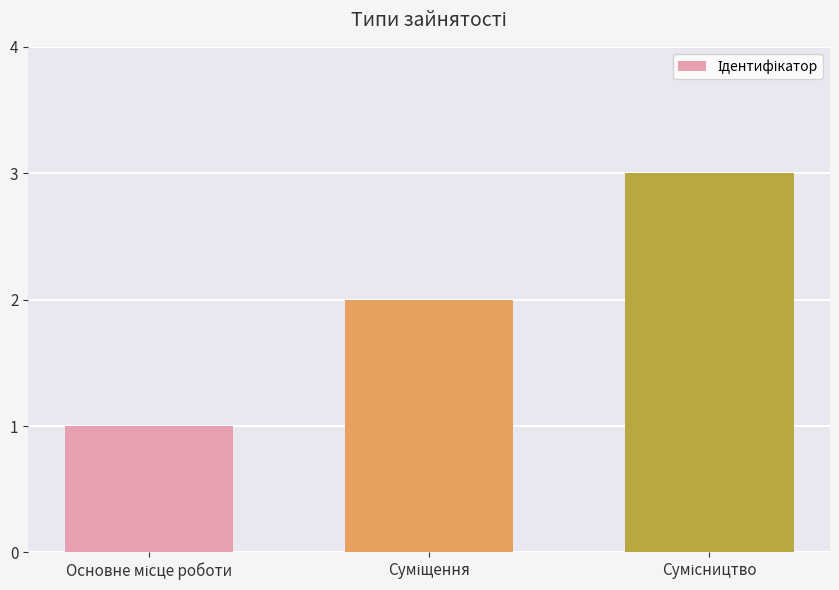

What is the average value?

2